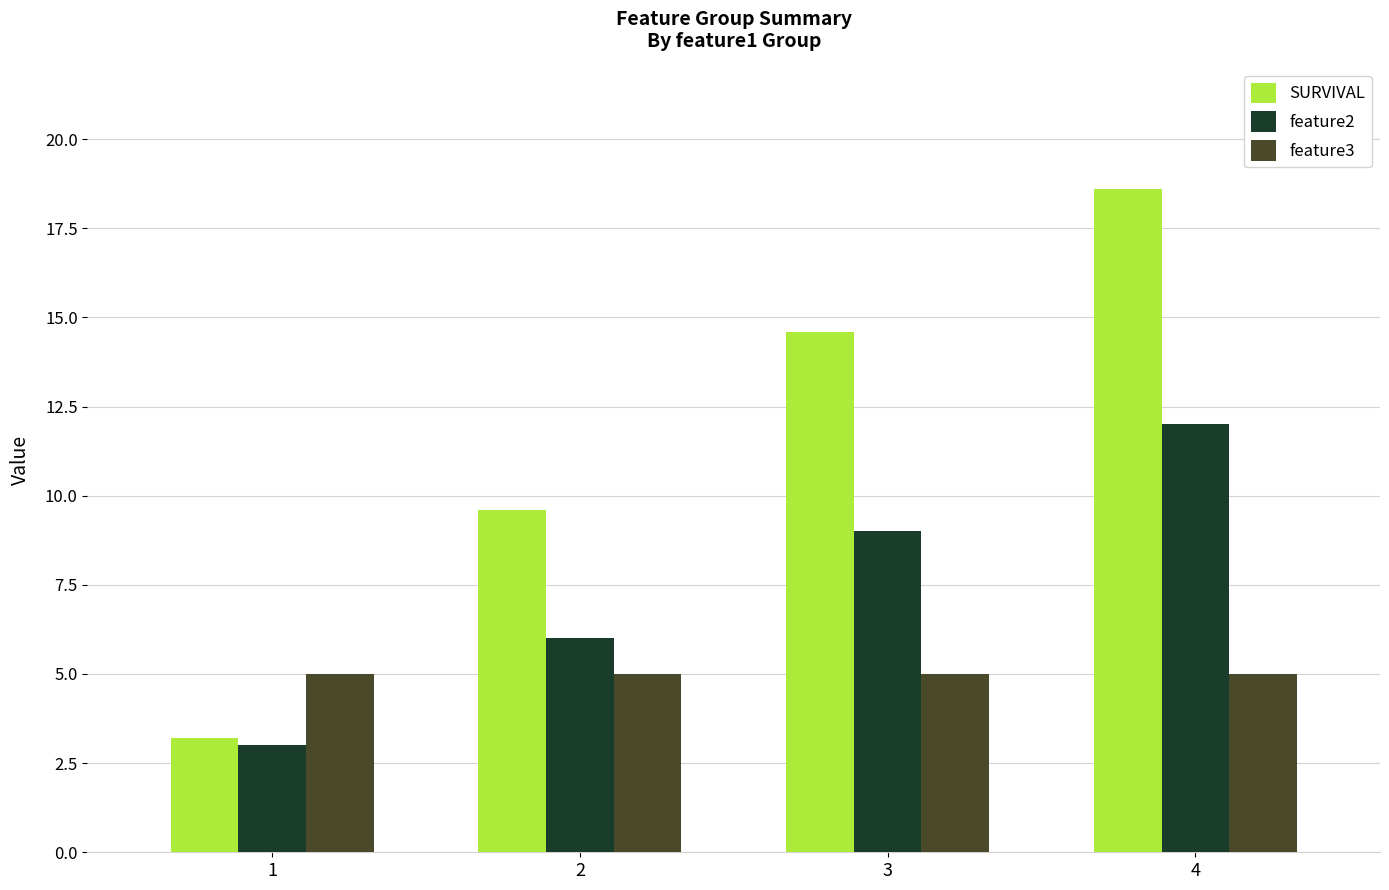

How many data points in SURVIVAL are less than 14?

2